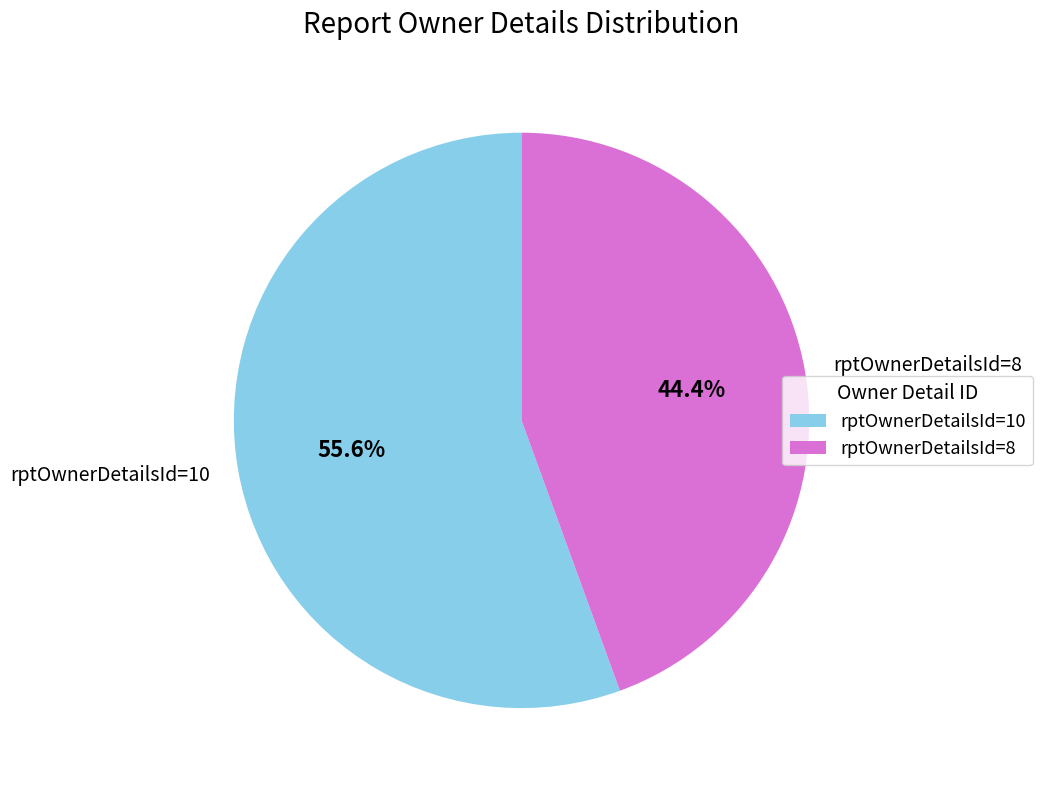

What portion of the pie excludes rptOwnerDetailsId=10?

44.4%